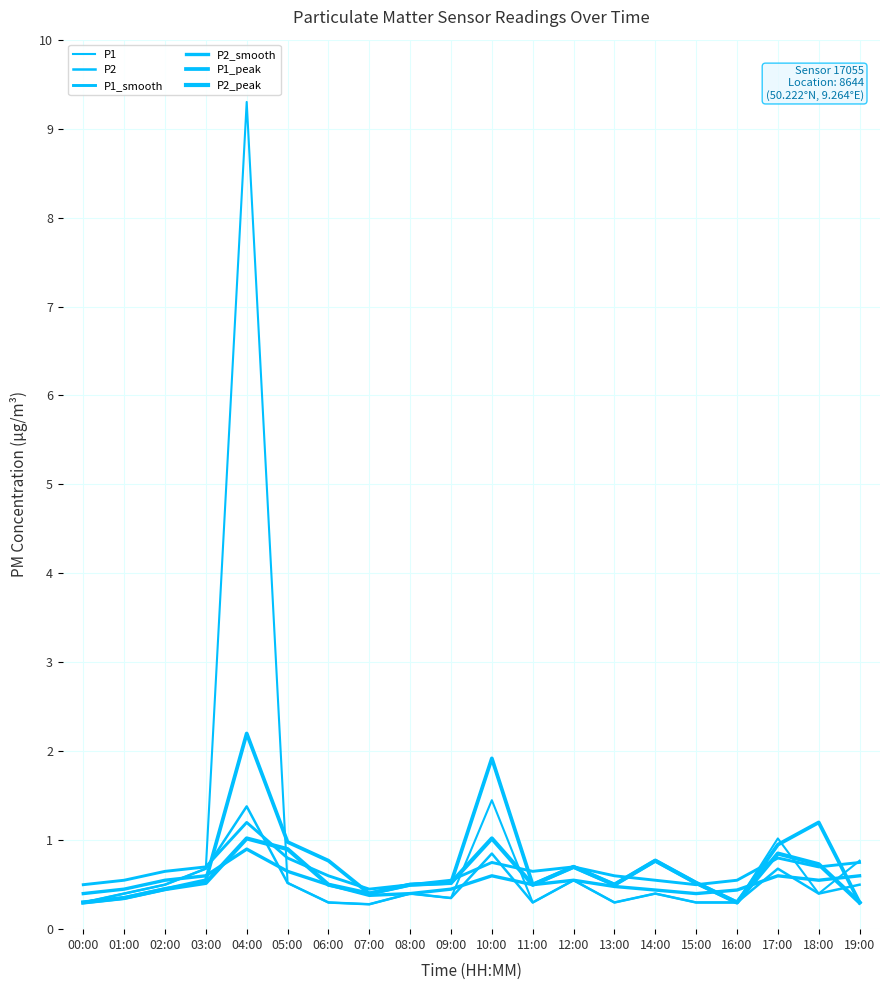

Reading left to right, extract all data points from this chart.

P1: 0.3	0.4	0.5	0.7	9.3	0.5	0.3	0.3	0.4	0.3	1.4	0.3	0.6	0.3	0.4	0.3	0.3	1.0	0.4	0.8
P2: 0.3	0.4	0.5	0.7	1.4	0.5	0.3	0.3	0.4	0.3	0.8	0.3	0.6	0.3	0.4	0.3	0.3	0.7	0.4	0.5
P1_smooth: 0.5	0.6	0.7	0.7	1.2	0.8	0.6	0.5	0.5	0.6	0.8	0.7	0.7	0.6	0.6	0.5	0.6	0.8	0.7	0.8
P2_smooth: 0.4	0.5	0.6	0.6	0.9	0.7	0.5	0.4	0.4	0.5	0.6	0.5	0.6	0.5	0.4	0.4	0.4	0.6	0.6	0.6
P1_peak: 0.3	0.3	0.5	0.6	2.2	1.0	0.8	0.4	0.5	0.5	1.9	0.5	0.7	0.5	0.8	0.5	0.3	0.9	1.2	0.3
P2_peak: 0.3	0.3	0.5	0.5	1.0	0.9	0.5	0.4	0.5	0.5	1.0	0.5	0.7	0.5	0.8	0.5	0.3	0.8	0.7	0.3